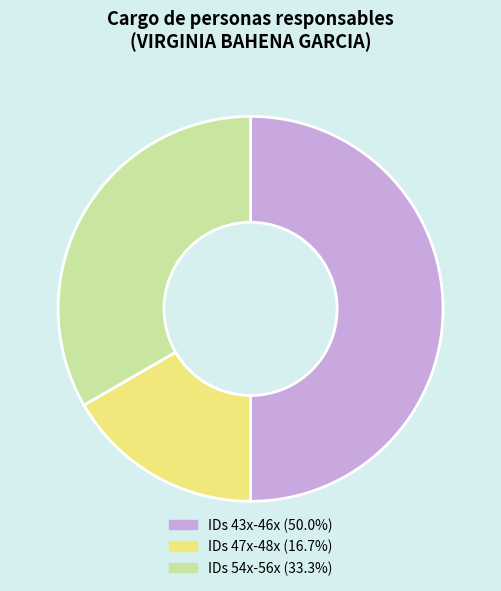

How many slices are in this pie chart?

3